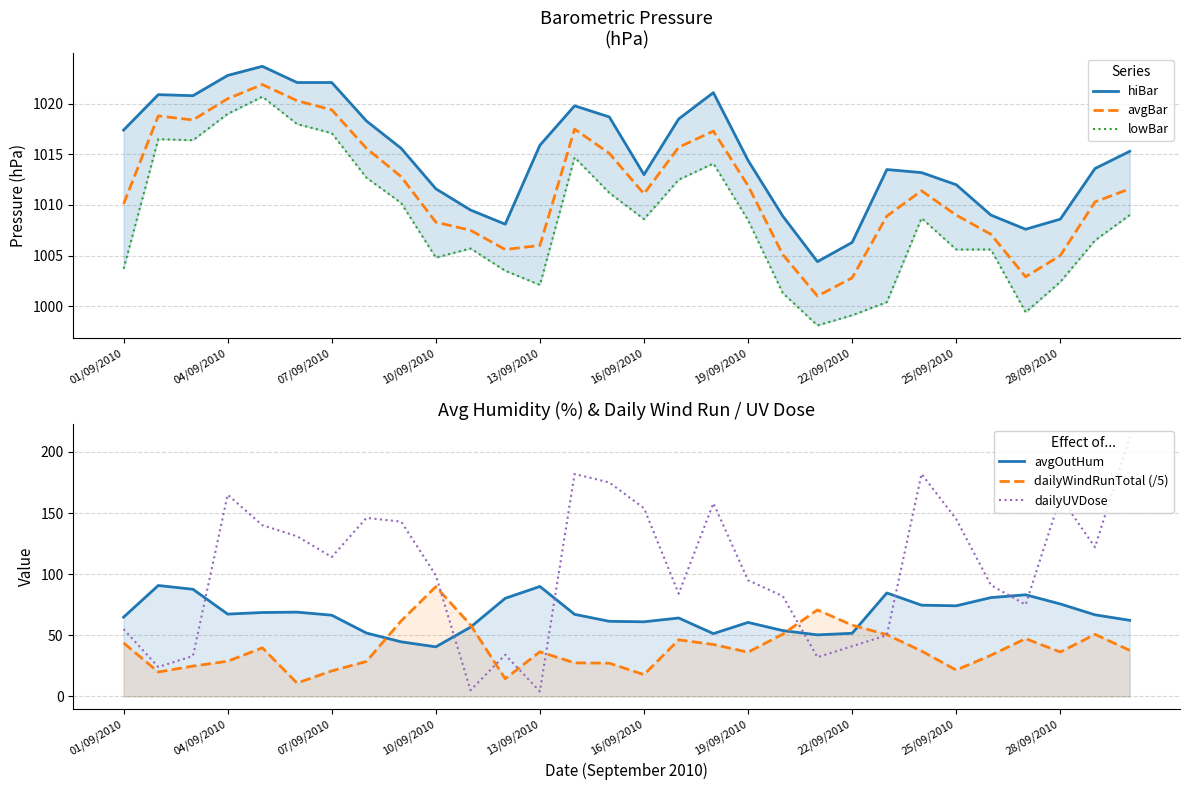

What is the greatest value displayed?

1023.7